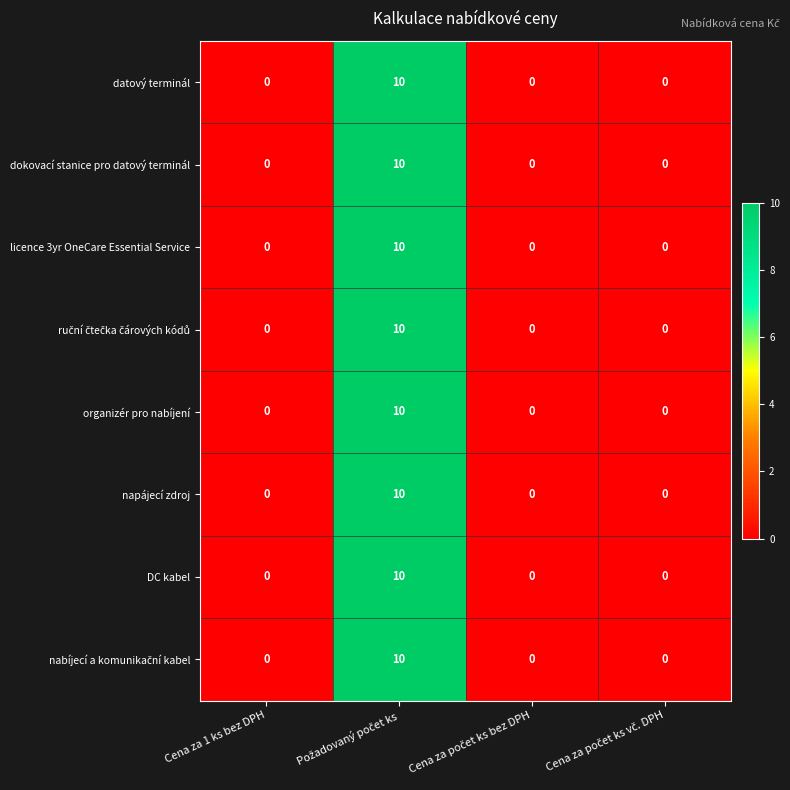

What is the maximum value shown in the chart?

10